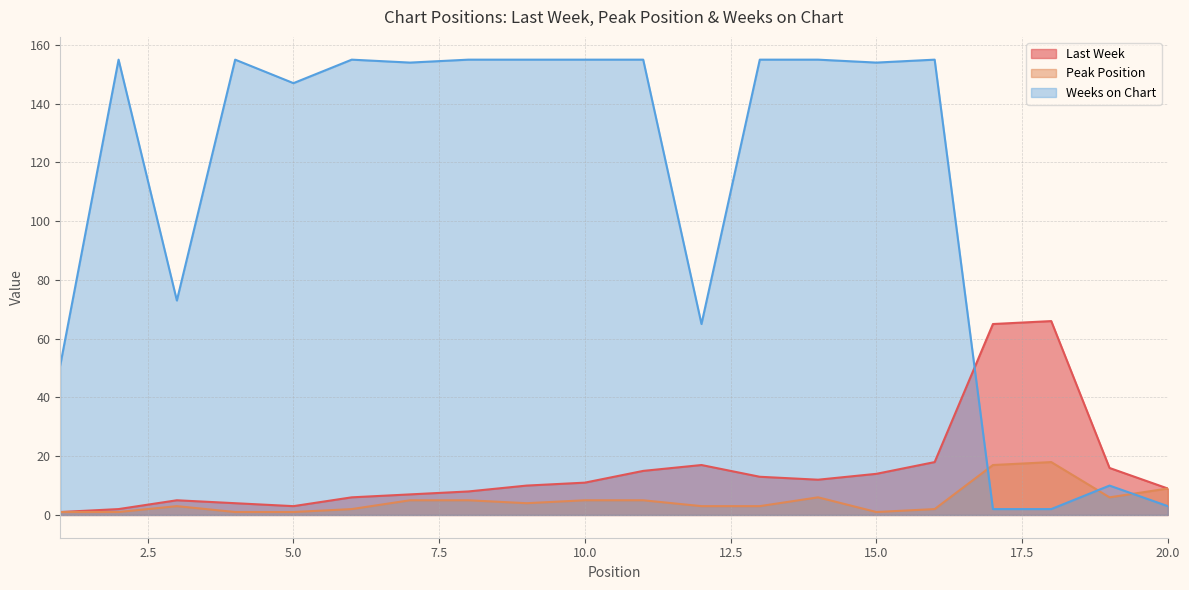

How many values in the Peak Position series are below 4?

10